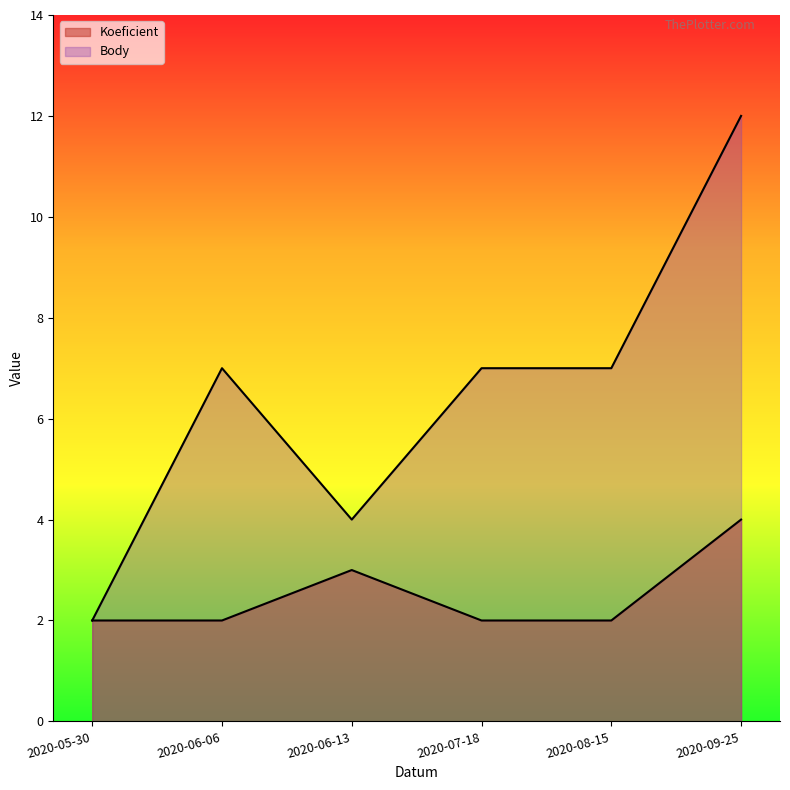

True or false: Koeficient has more than 2 points higher than both neighbors.

False